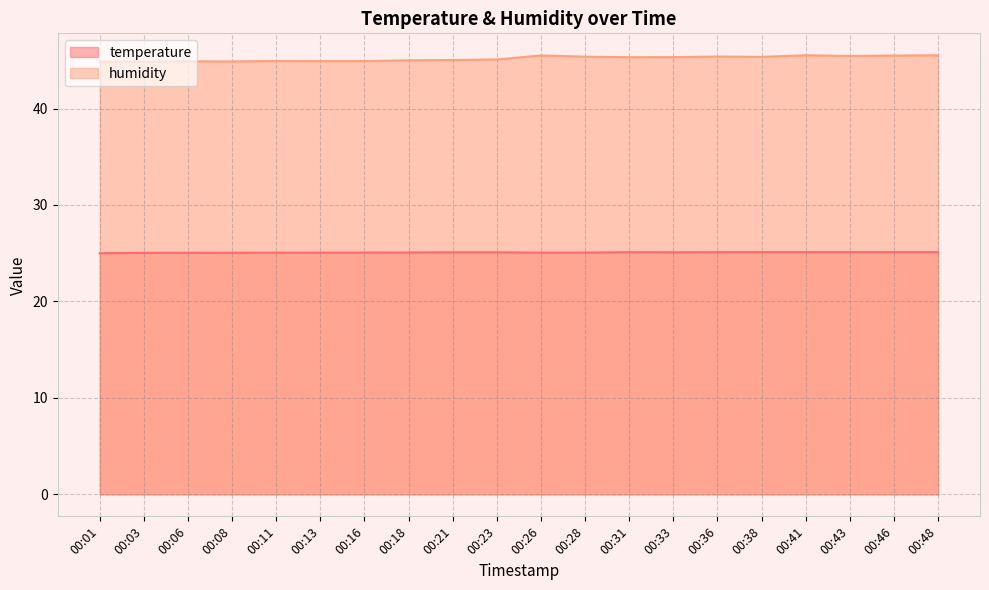

What is the value of the humidity point at the 20th from the left?

45.5